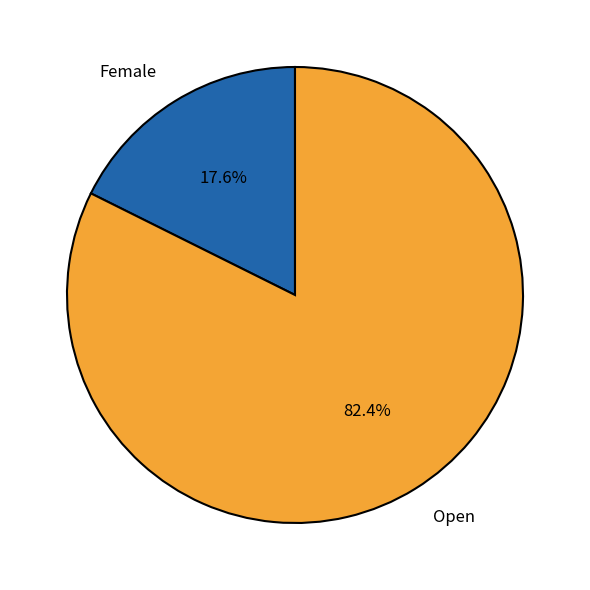

Count the number of slices in the pie.

2